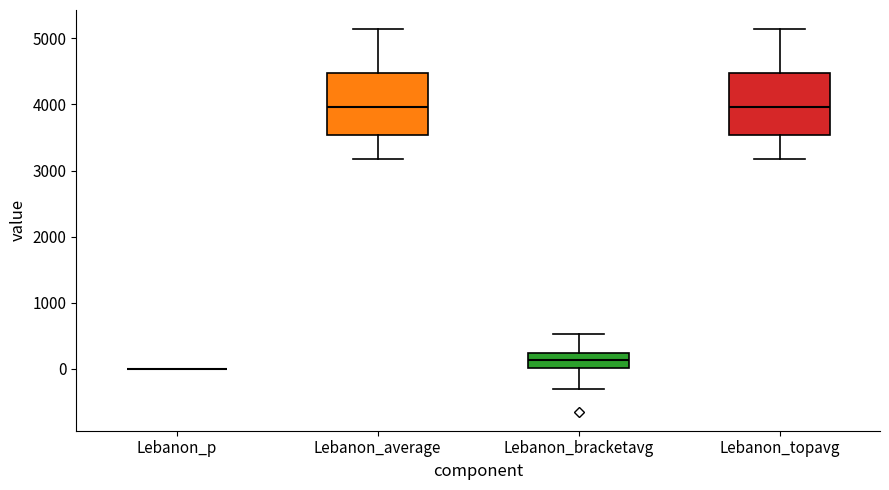

Reading left to right, transcribe this box plot: for each box, give where its median line is, the range the box spans, and where its two whiskers end, as read against the y-axis. The values are not printed on the chart, so give them approximately, as read against the axis.

Lebanon_p: box collapsed to a line at 0, whiskers 0 to 0
Lebanon_average: median 4000, box 3500 to 4500, whiskers 3200 to 5100
Lebanon_bracketavg: median 100, box 0 to 200, whiskers -300 to 500
Lebanon_topavg: median 4000, box 3500 to 4500, whiskers 3200 to 5100